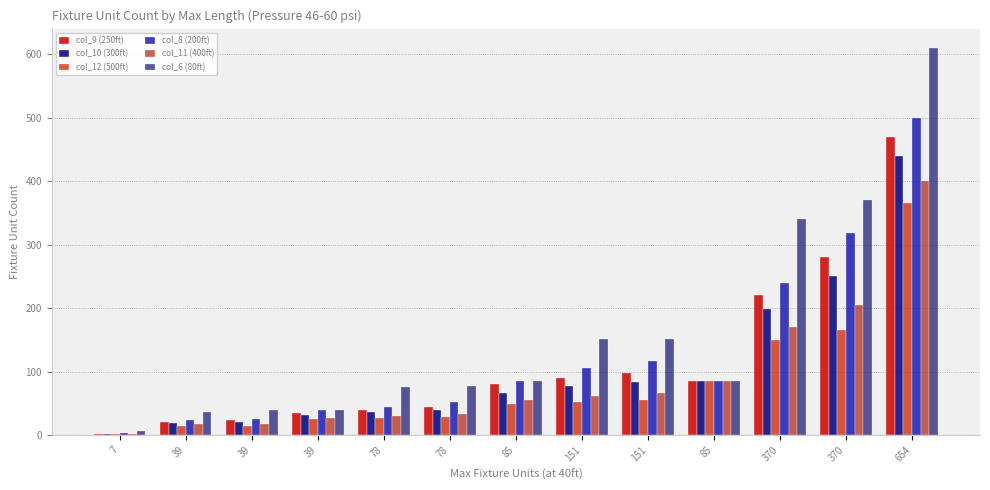

Are the bars grouped side by side (vs. stacked)?

Yes